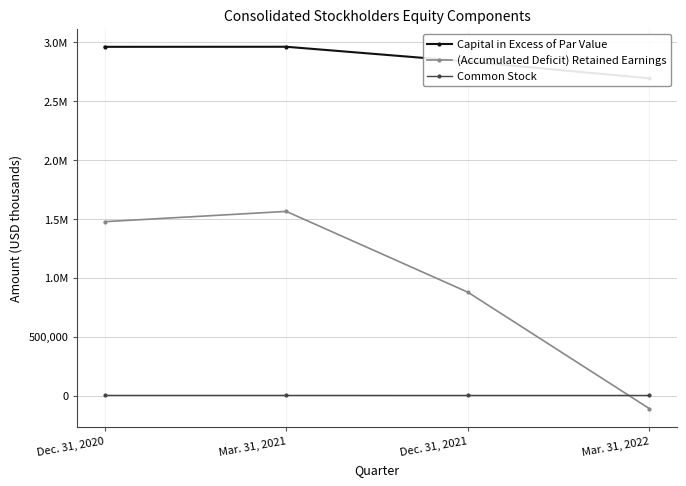

How many lines are shown in the chart?

3